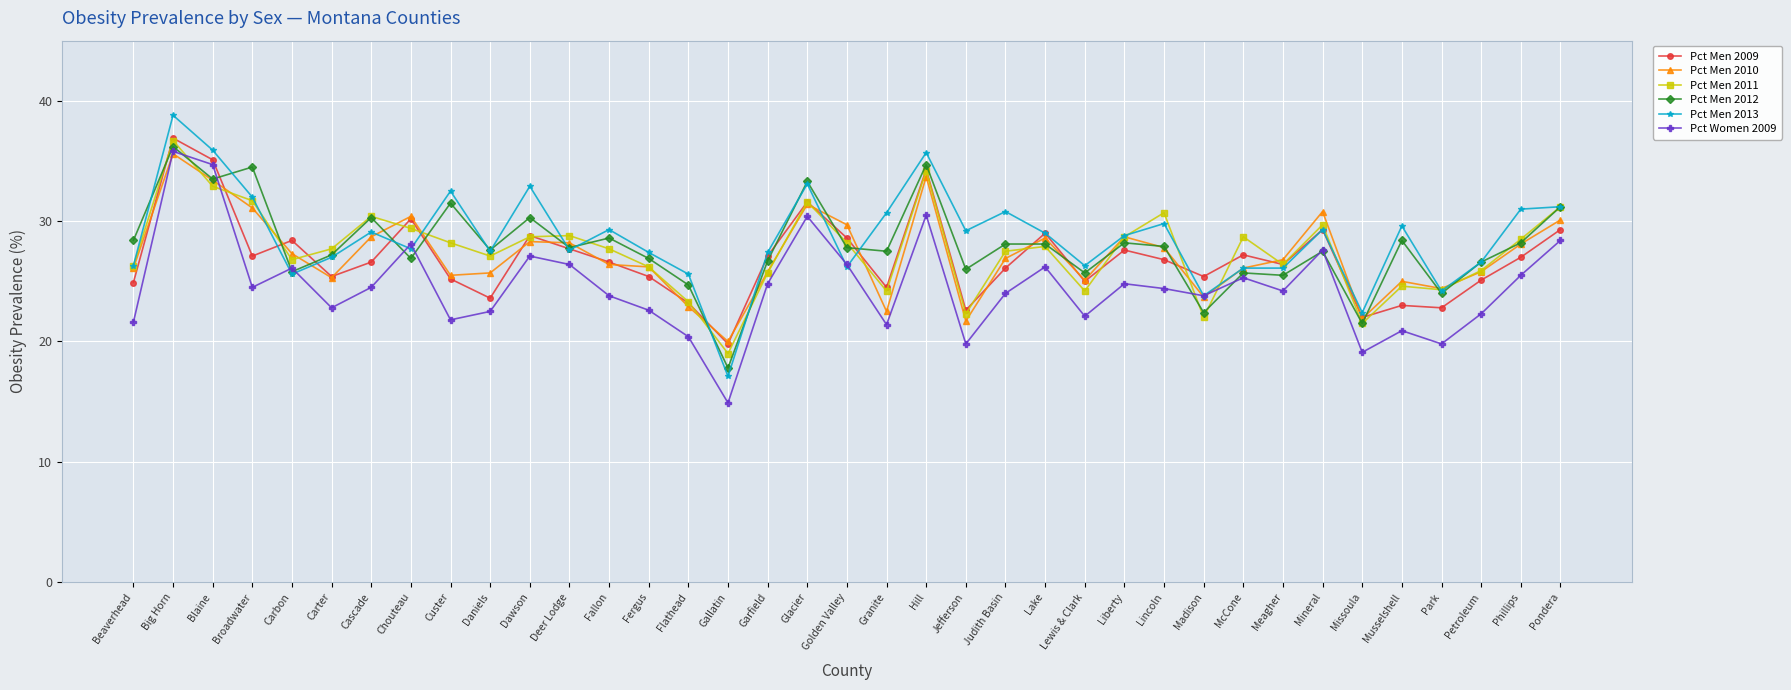

Which series changed the most between Blaine and Madison?

Pct Men 2013